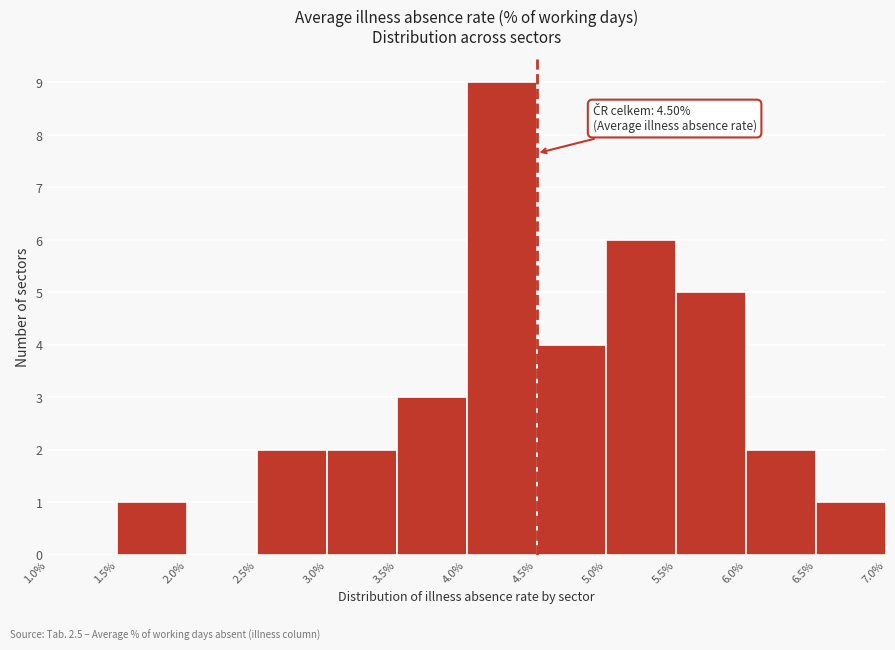

Which range on the x-axis has the tallest bar?

4.0% to 4.5%